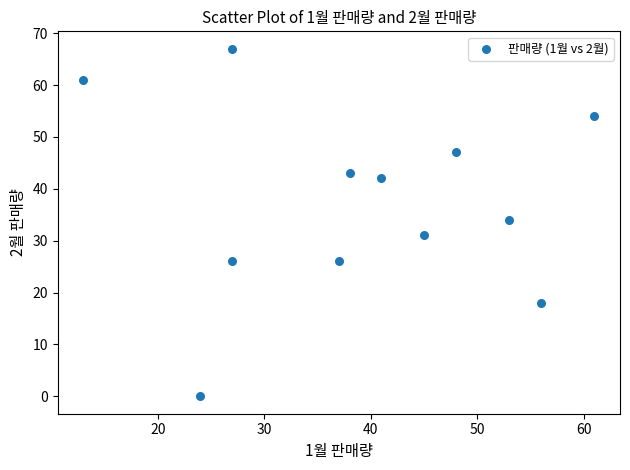

What Y value in the scatter plot is closest to 33?

34